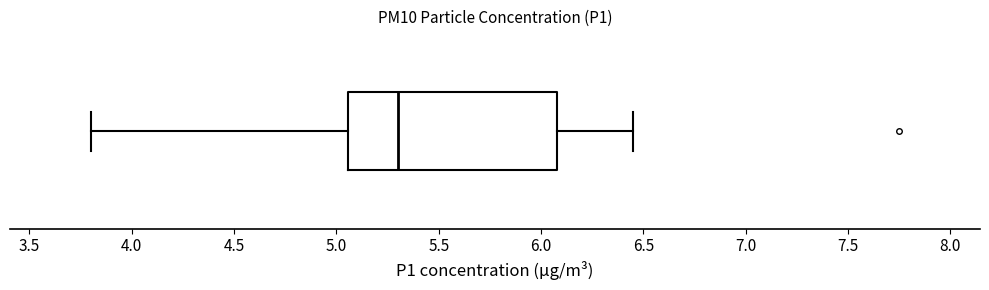

Transcribe this box plot: give where the median line is, the range the box spans, and where the two whiskers end, as read against the x-axis. The values are not printed on the chart, so give them approximately, as read against the axis.

median 5.30, box 5.05 to 6.10, whiskers 3.80 to 6.45